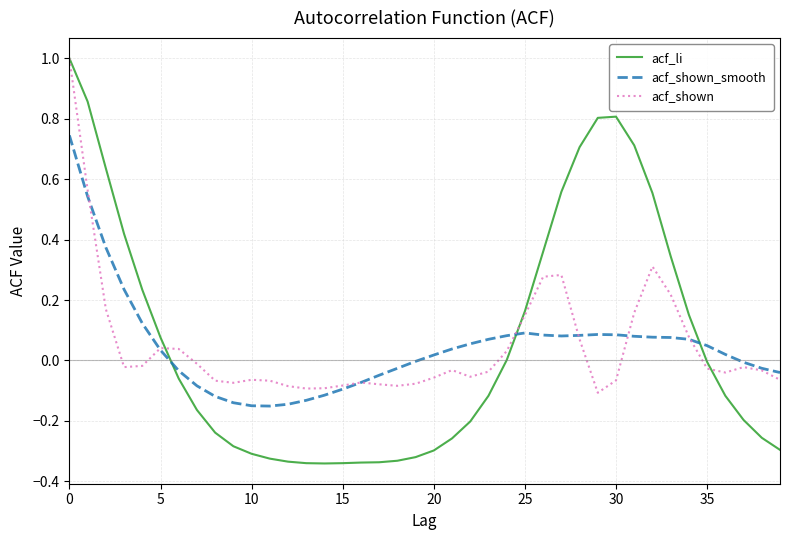

What is the greatest value displayed?

1.0